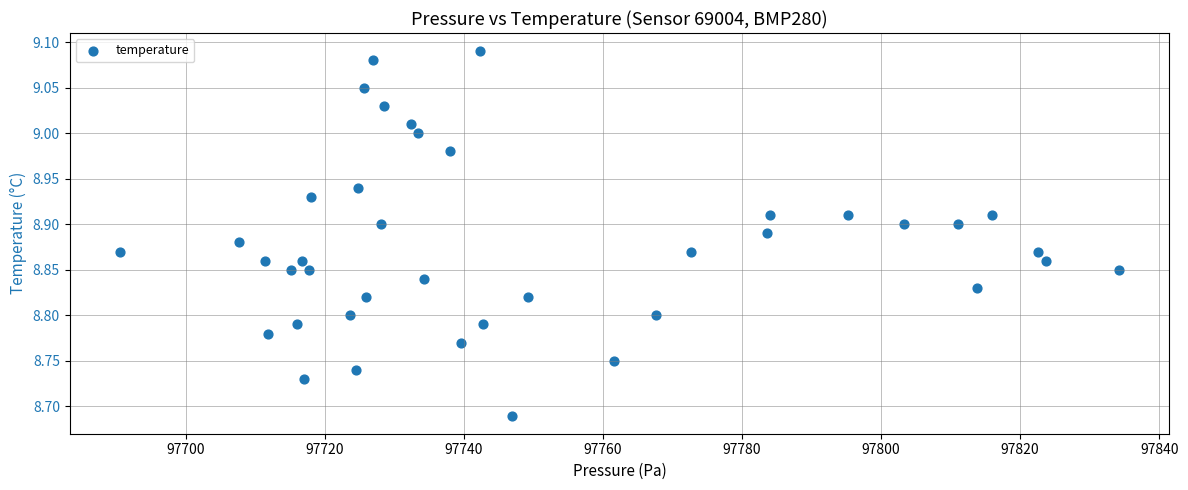

What is the range of X values (max minus min)?

143.8